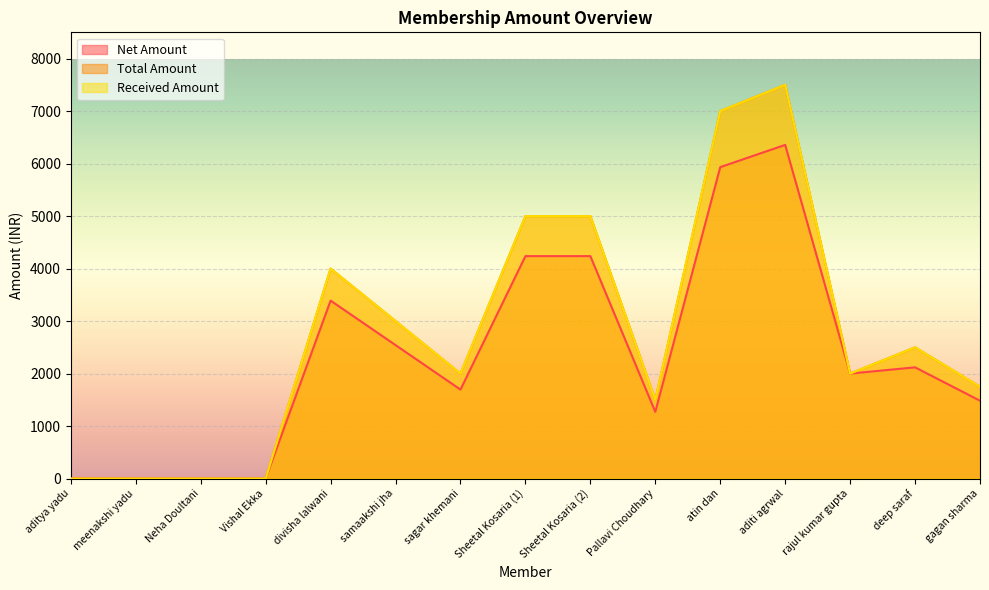

True or false: Total Amount has more than 1 points higher than both neighbors.

True